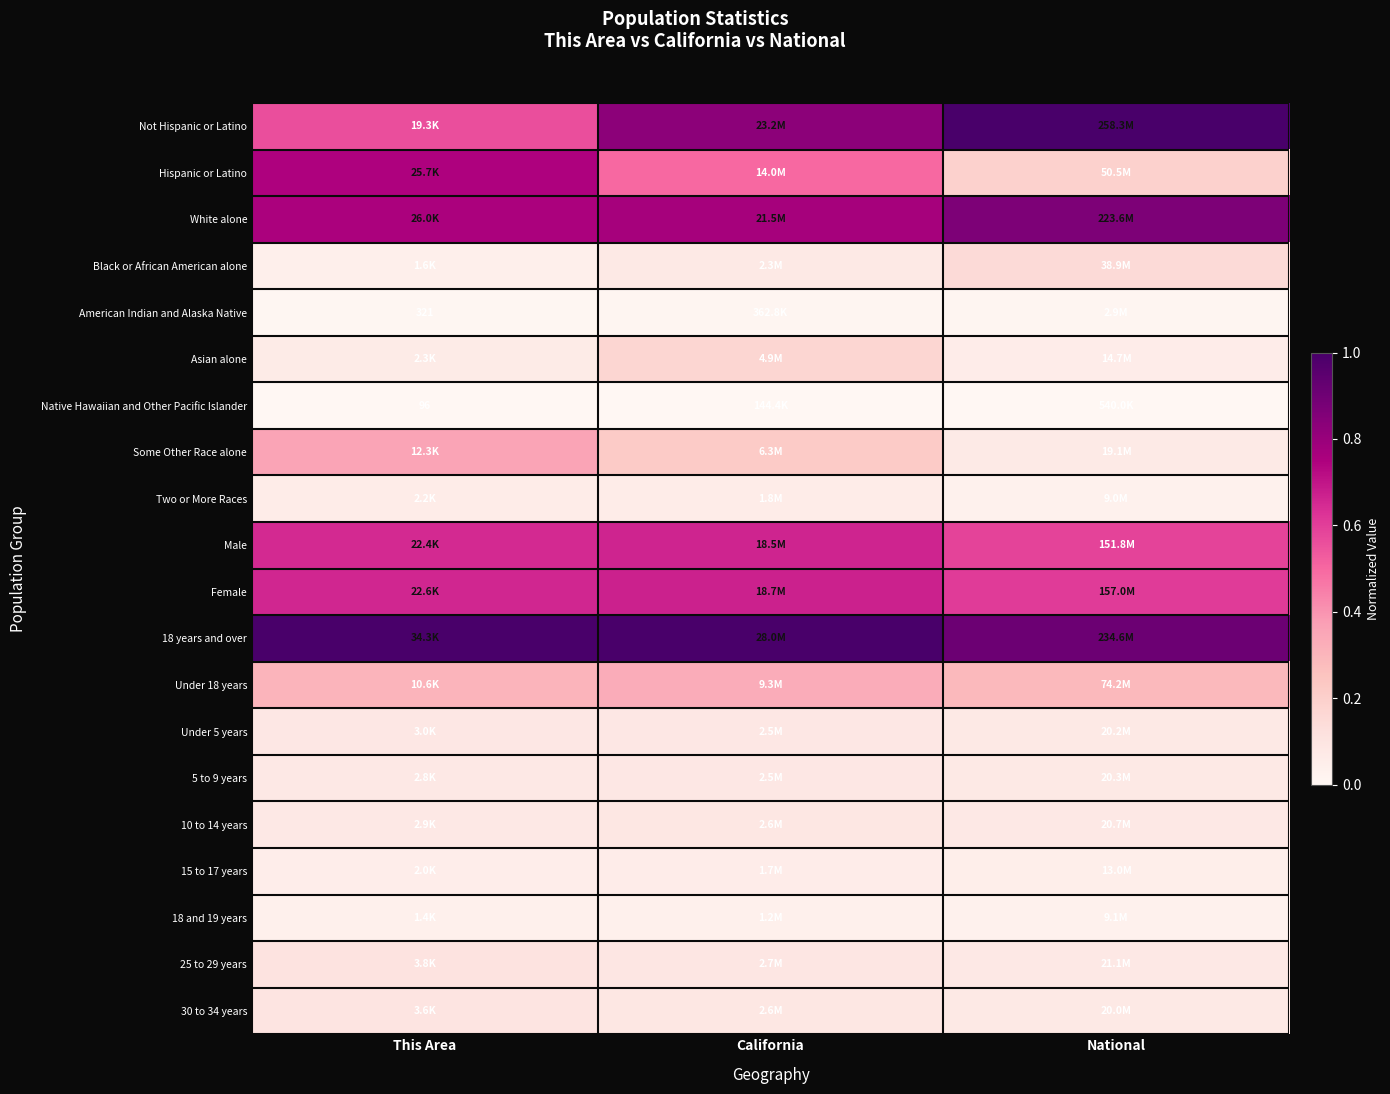

The value of 15 to 17 years at California is 0.0. True or false?

False